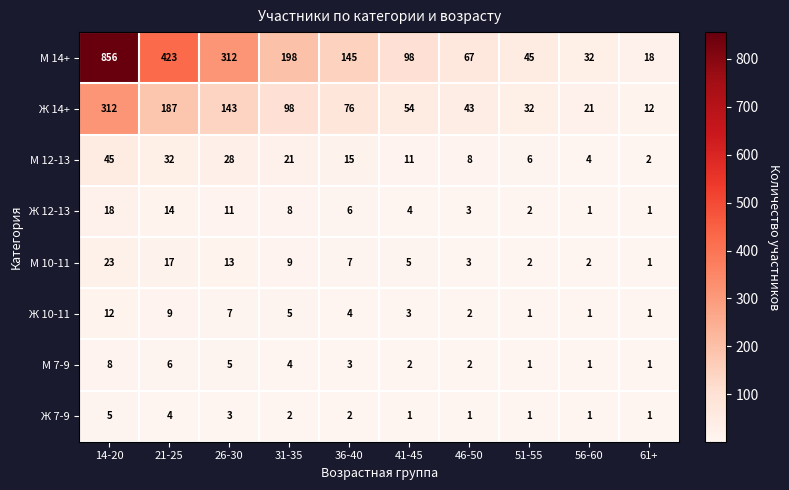

Between 21-25 and 31-35, which series saw the biggest shift?

М 14+